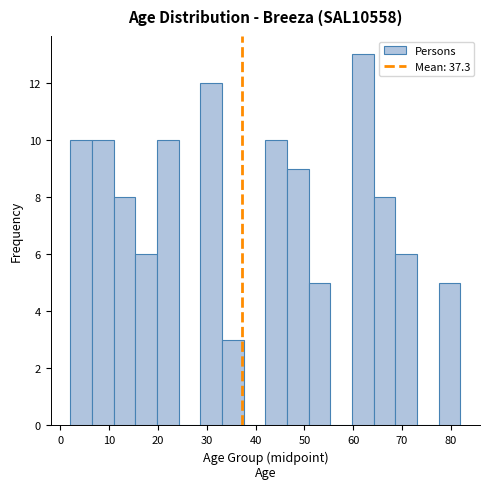

Reading left to right, transcribe this chart: for each bar, give the range it covers on the x-axis and its height. Neither the bar edges nor the heights are printed on the chart, so give them approximately, as read against the axes.

2 to 6: 10
6 to 11: 10
11 to 15: 8
15 to 20: 6
20 to 24: 10
24 to 29: 0
29 to 33: 12
33 to 38: 3
38 to 42: 0
42 to 46: 10
46 to 51: 9
51 to 55: 5
55 to 60: 0
60 to 64: 13
64 to 69: 8
69 to 73: 6
73 to 78: 0
78 to 82: 5